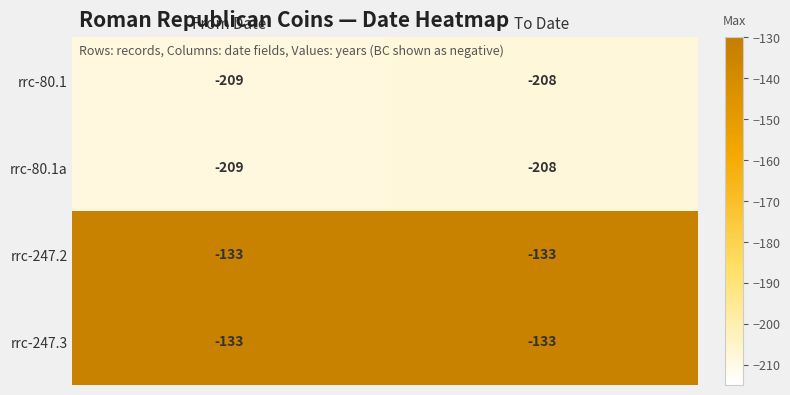

List the labels in order of rrc-80.1a value, largest first.

To Date, From Date